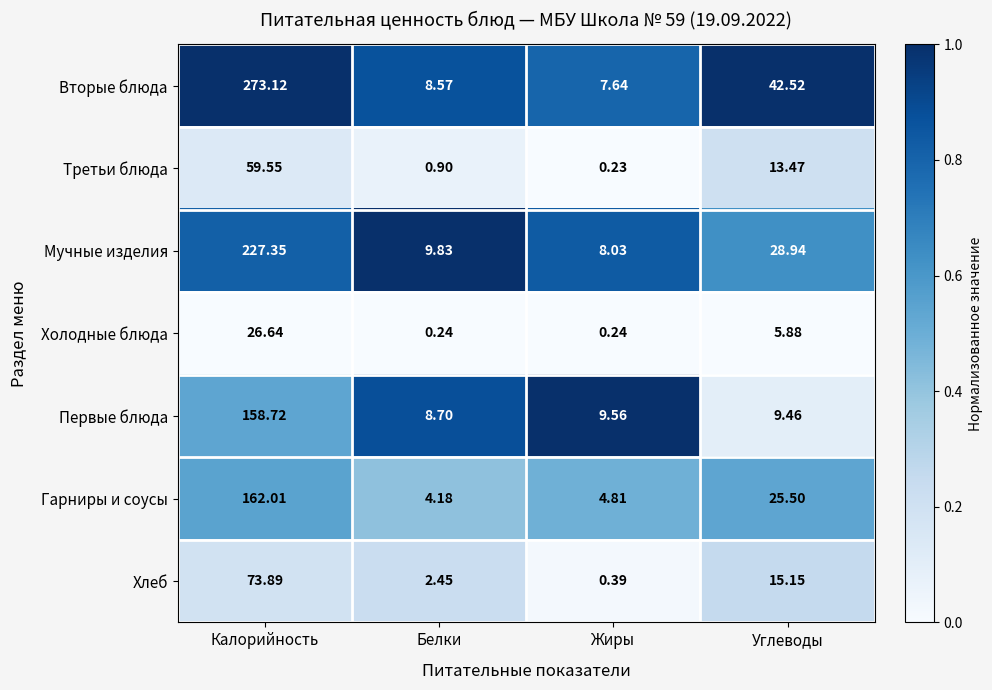

At which label does Третьи блюда first exceed 13?

Калорийность